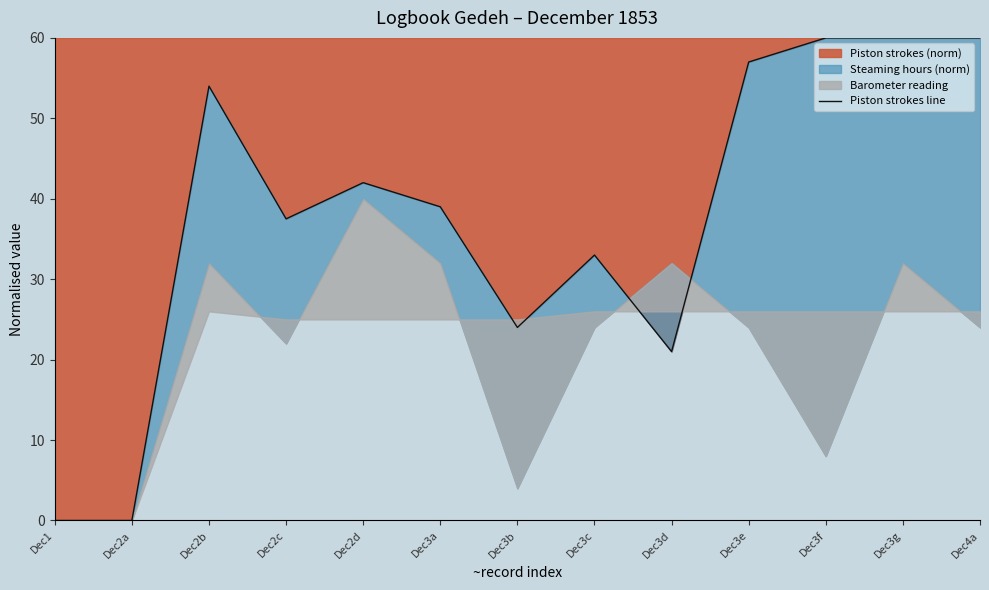

The Piston strokes (norm) series shows 11.3 at Dec3d. True or false?

False